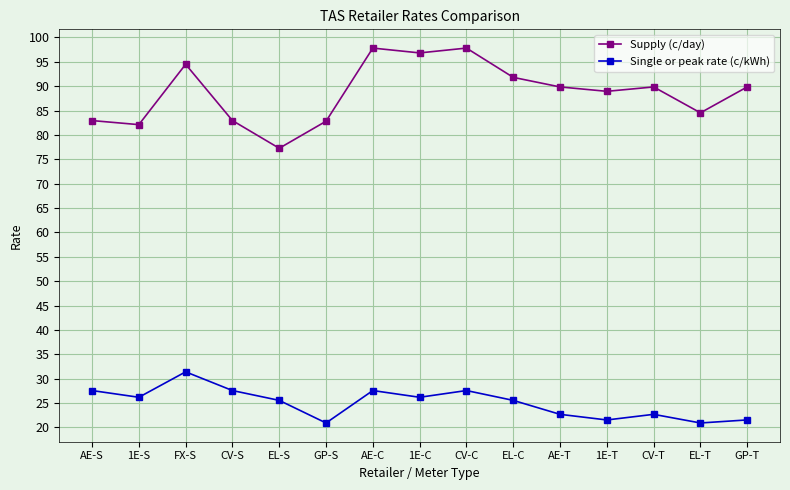

Where is the first local minimum for Supply (c/day)?

1E-S